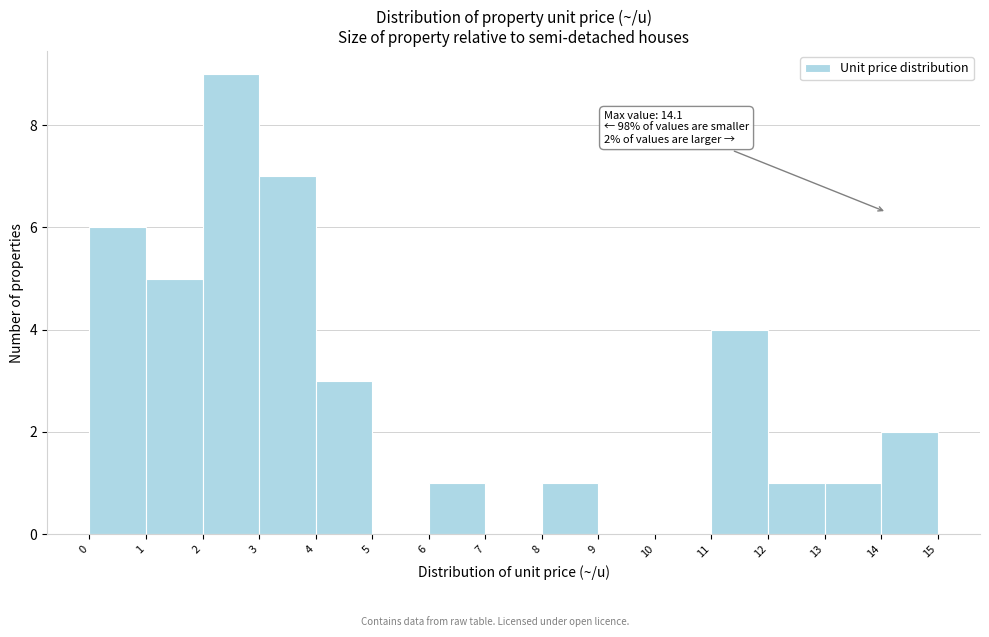

Over which range of the x-axis is the bar tallest?

2 to 3